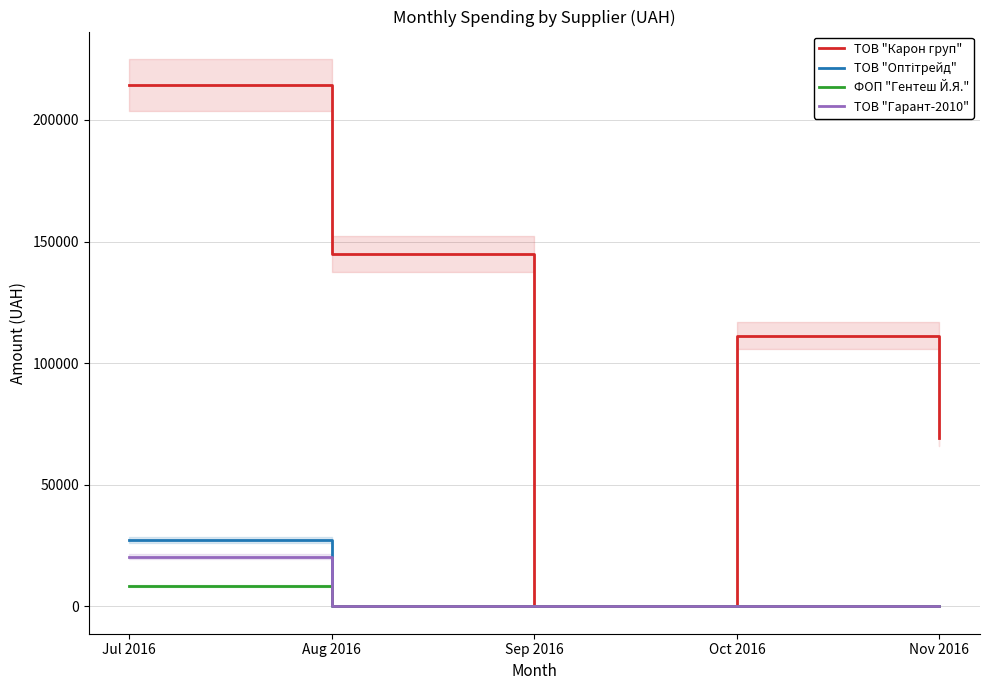

What is the difference between the maximum and minimum values in the ФОП "Гентеш Й.Я." series?

8463.0